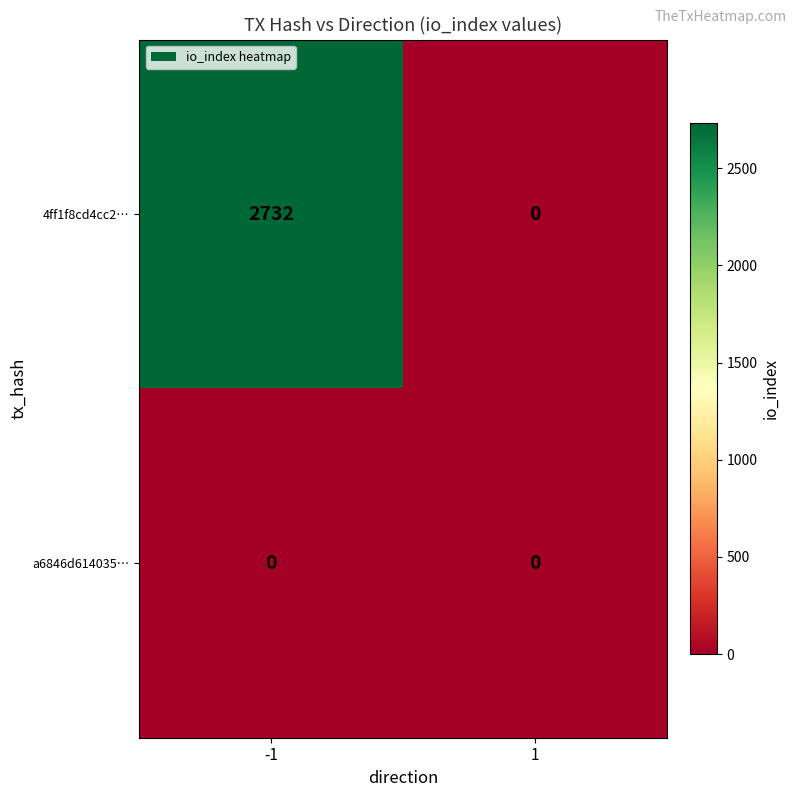

What is the maximum value shown in the chart?

2732